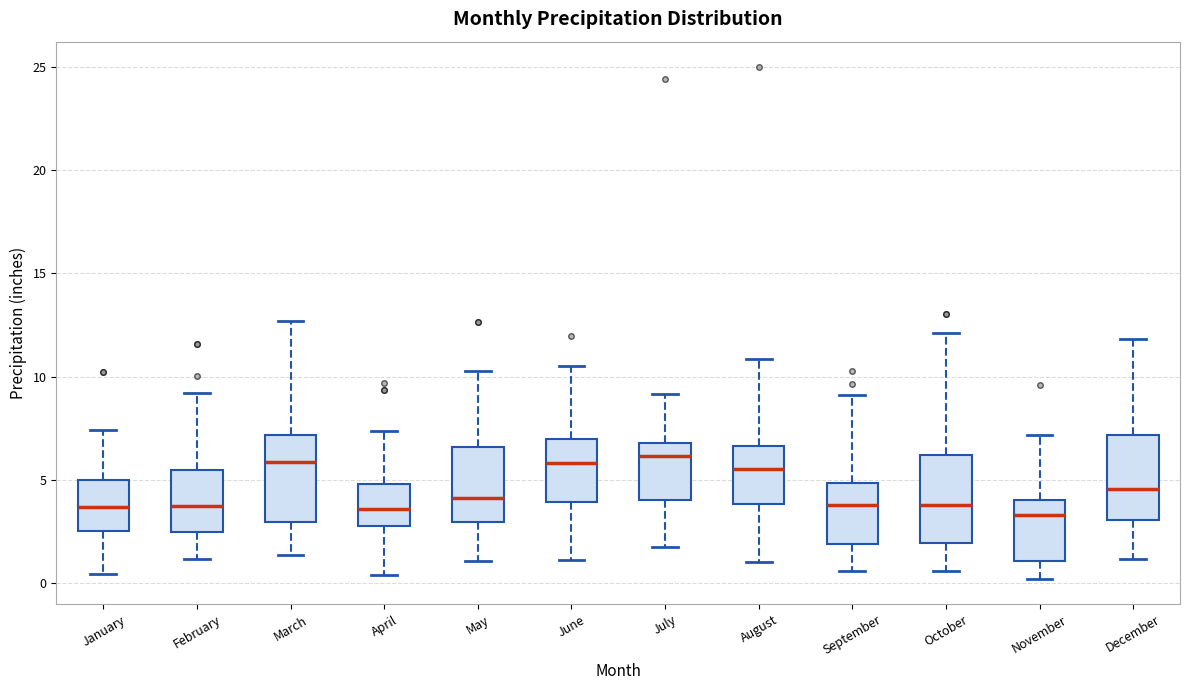

Where is the lower edge of the box for September on the y-axis? The values are not printed on the chart, so give them approximately, as read against the axis.

2.0